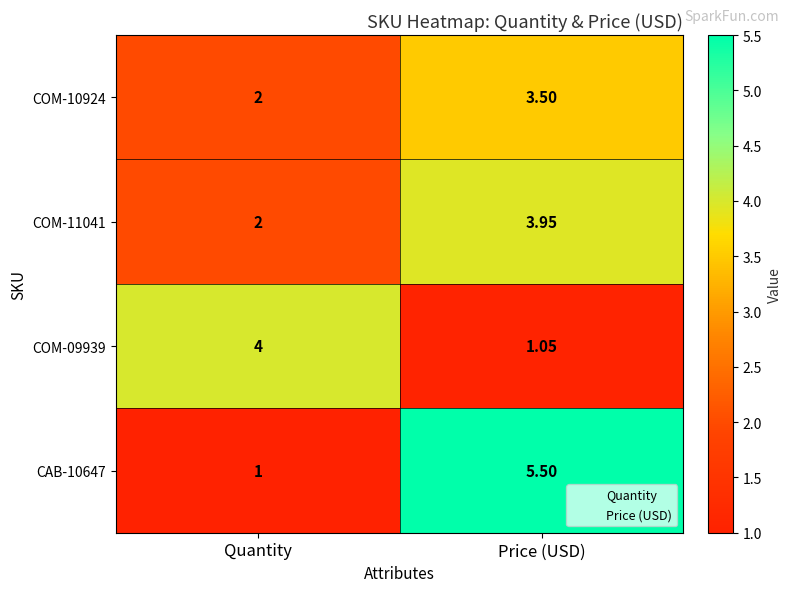

Where is COM-11041 nearest to the value 2?

Quantity